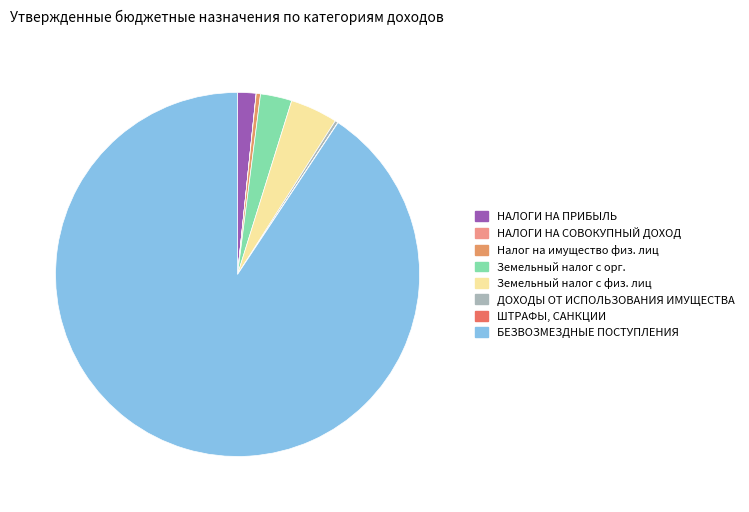

Does any single category account for the majority?

Yes